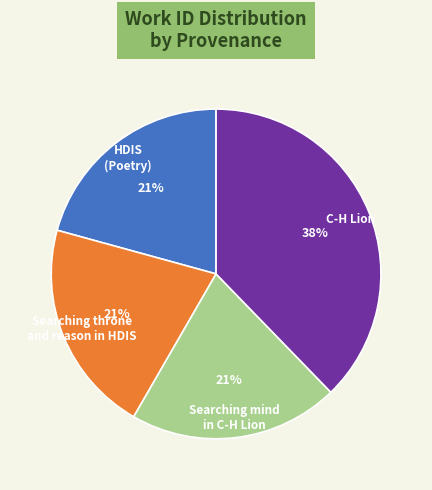

The Searching mind in C-H Lion slice represents 21% of the pie. True or false?

True